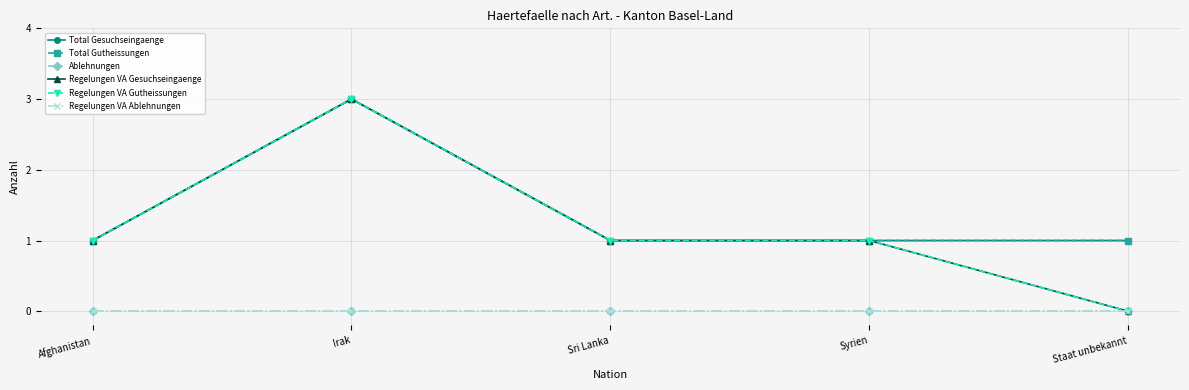

Reading left to right, transcribe all the data shown in this chart.

Total Gesuchseingaenge: 1	3	1	1	1
Total Gutheissungen: 1	3	1	1	1
Ablehnungen: 0	0	0	0	0
Regelungen VA Gesuchseingaenge: 1	3	1	1	0
Regelungen VA Gutheissungen: 1	3	1	1	0
Regelungen VA Ablehnungen: 0	0	0	0	0